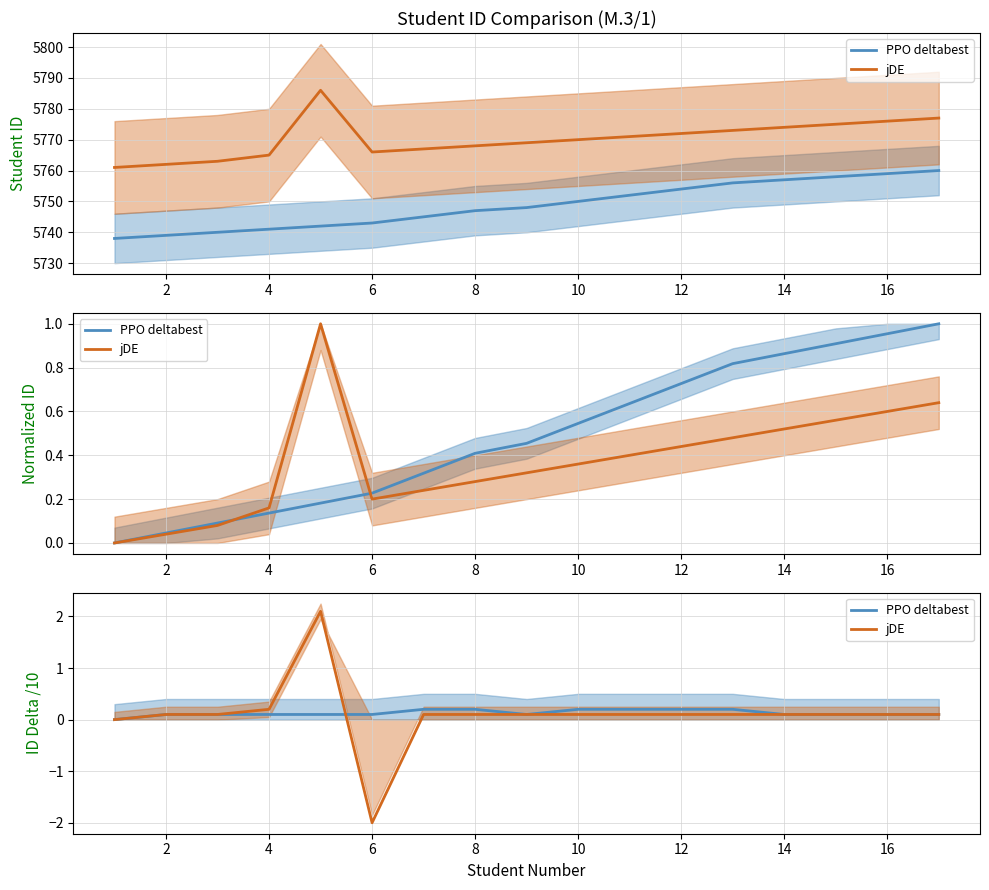

What is the lowest value of the jDE series?

-2.0